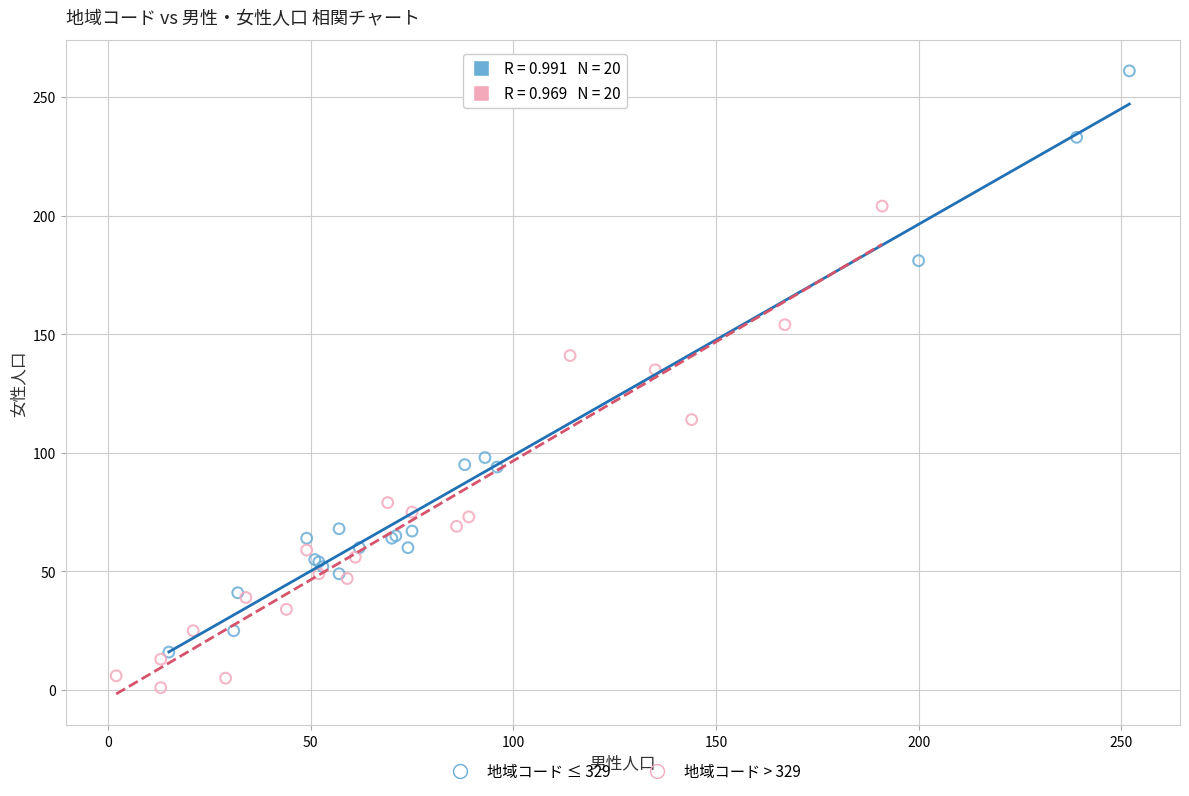

Which series contains the lowest Y value?

地域コード > 329